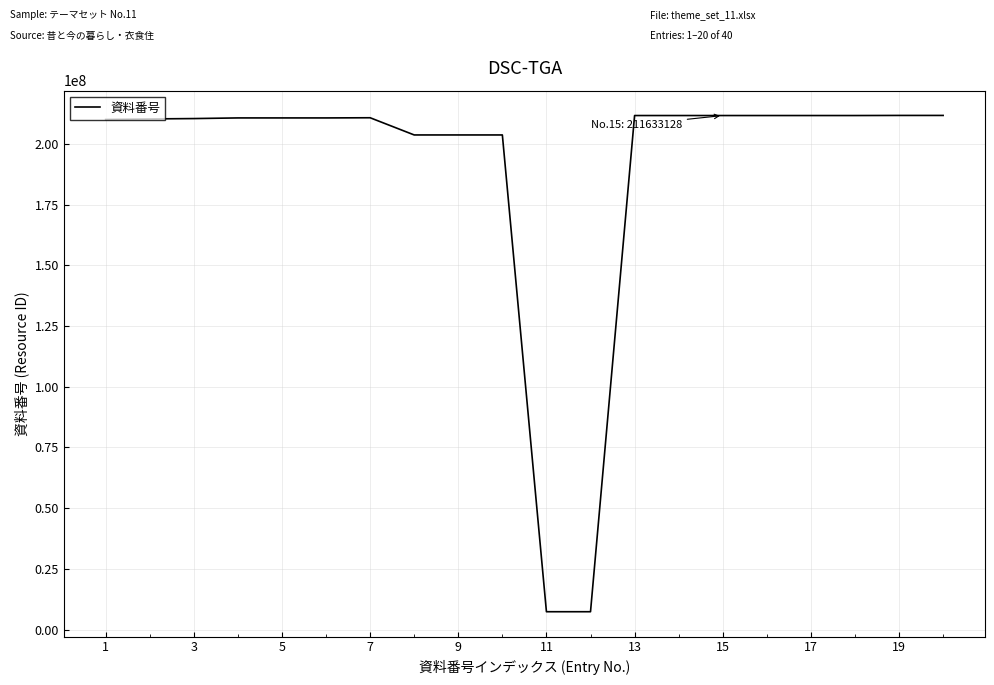

What is the sum of all values?

3792083347